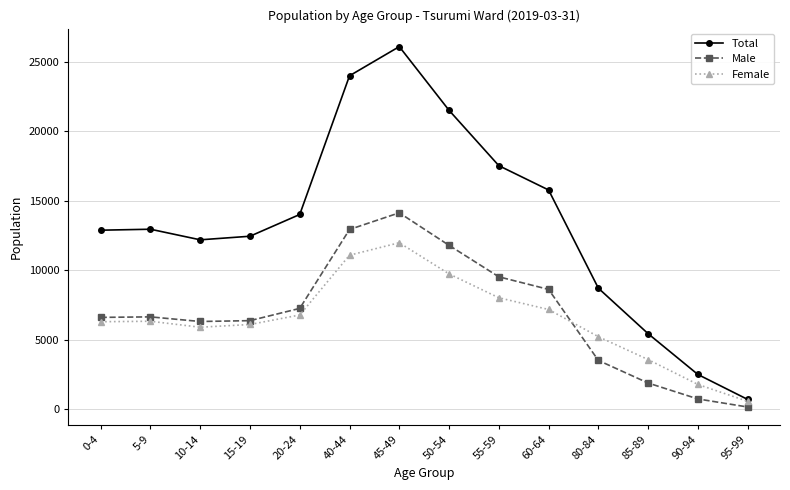

At which category is the sum across all series the highest?

45-49